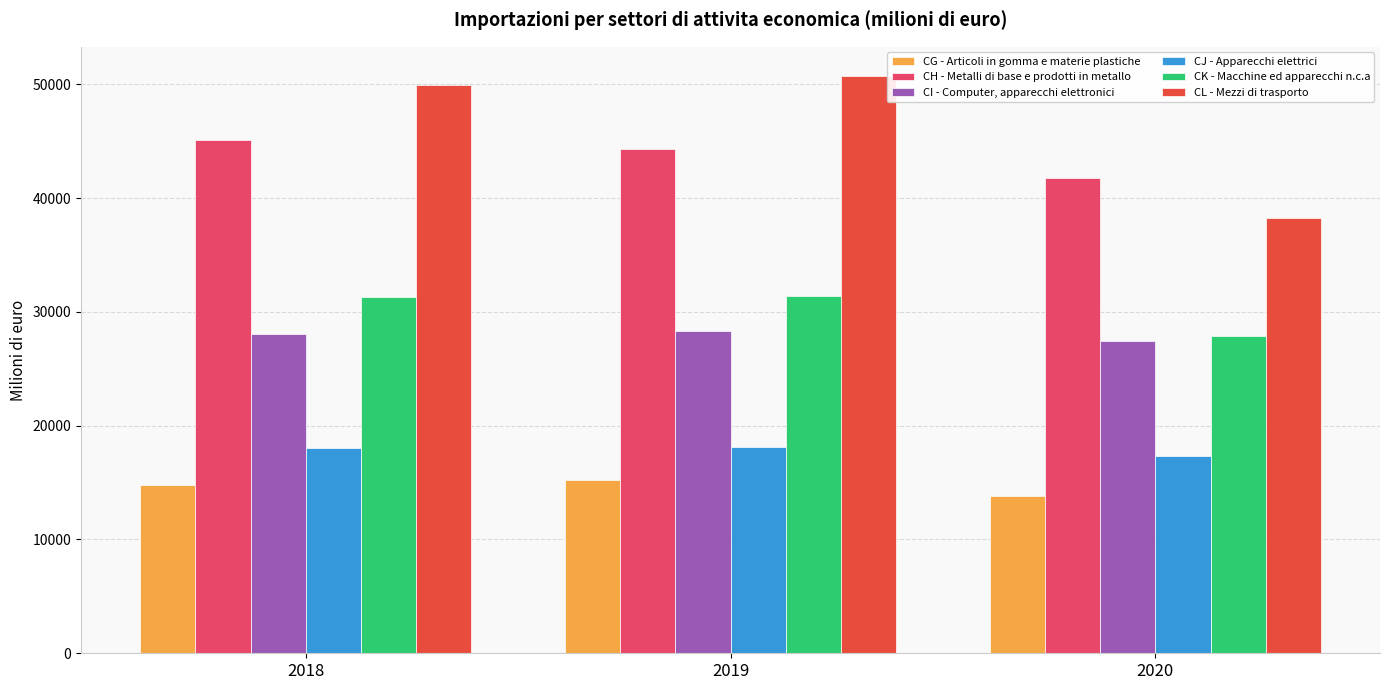

Is the value of CL - Mezzi di trasporto at 2020 greater than the value of CH - Metalli di base e prodotti in metallo at 2019?

No